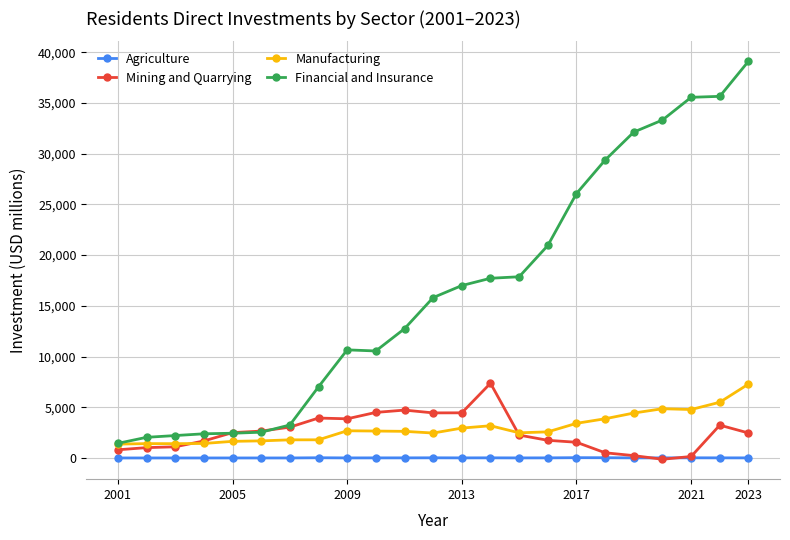

What is the greatest value displayed?

39107